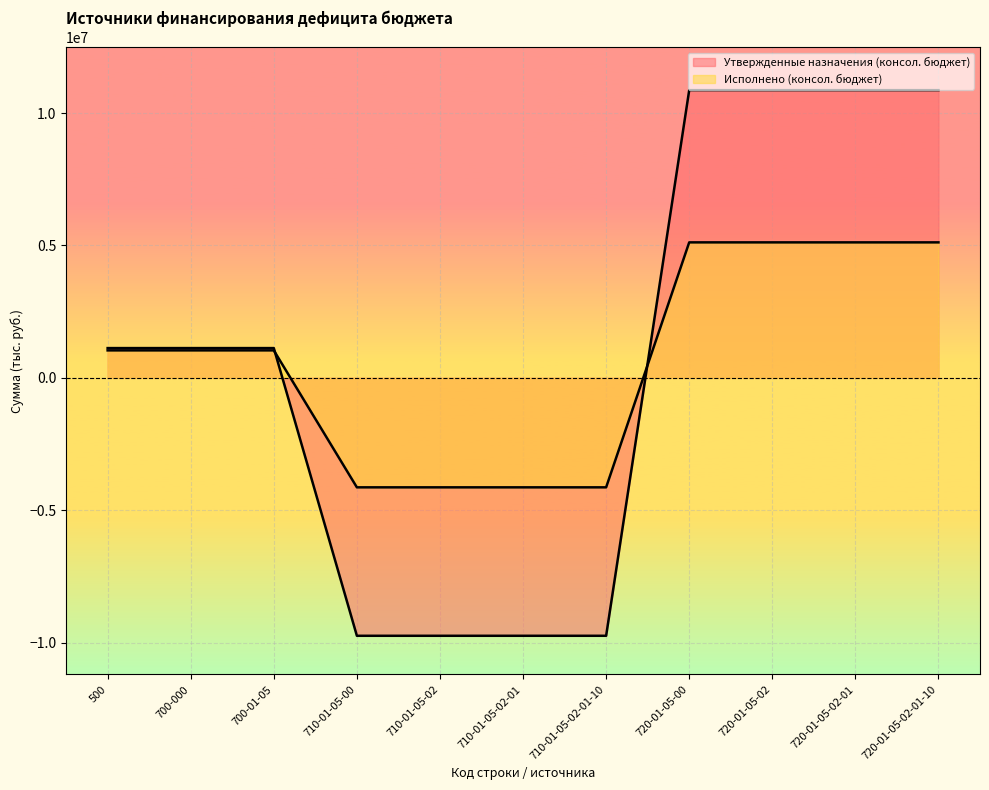

What are all the series names shown in the legend?

Утвержденные назначения (консол. бюджет), Исполнено (консол. бюджет)